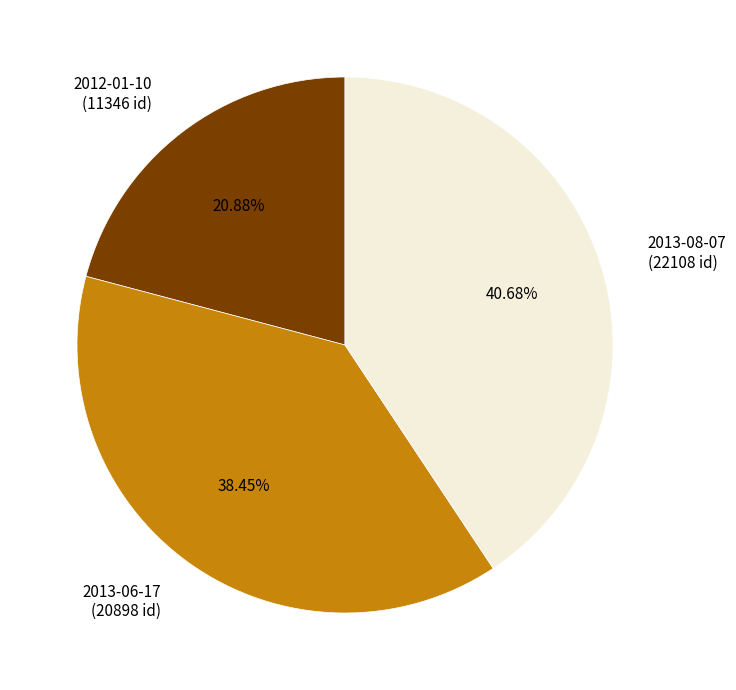

Is there a majority slice in this chart?

No